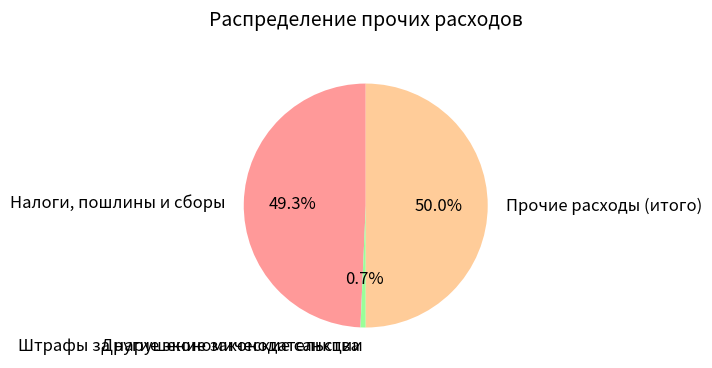

What is the largest slice in the pie chart?

Прочие расходы (итого)